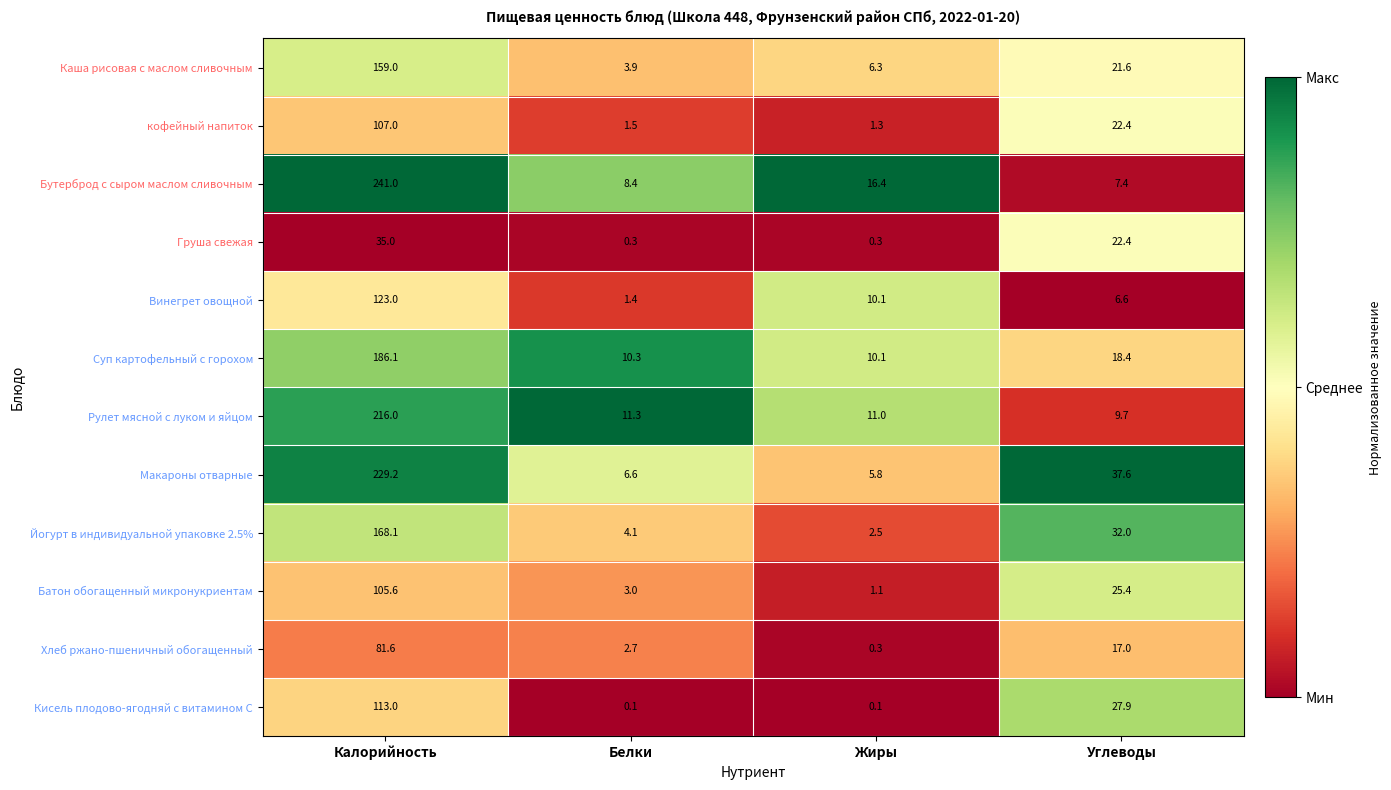

Which series has the largest total across all categories?

Макароны отварные